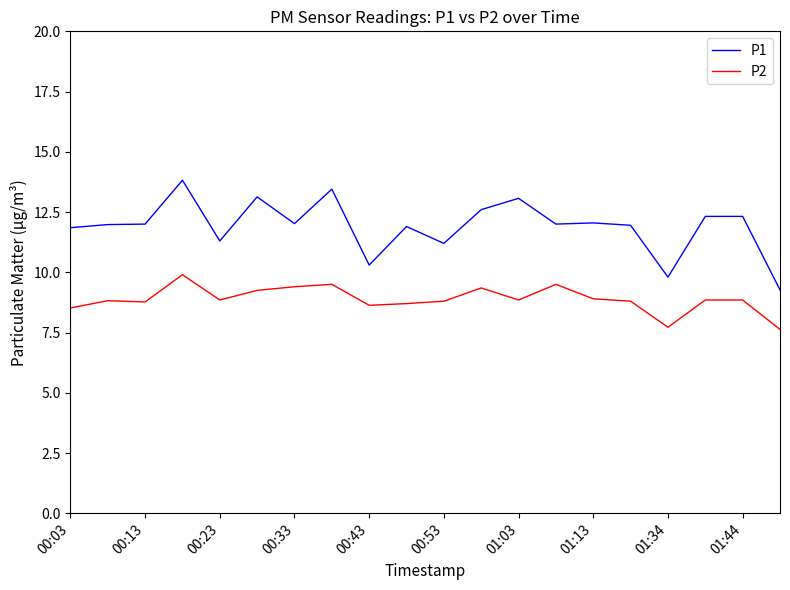

Rank the series by their maximum value, from highest to lowest.

P1, P2